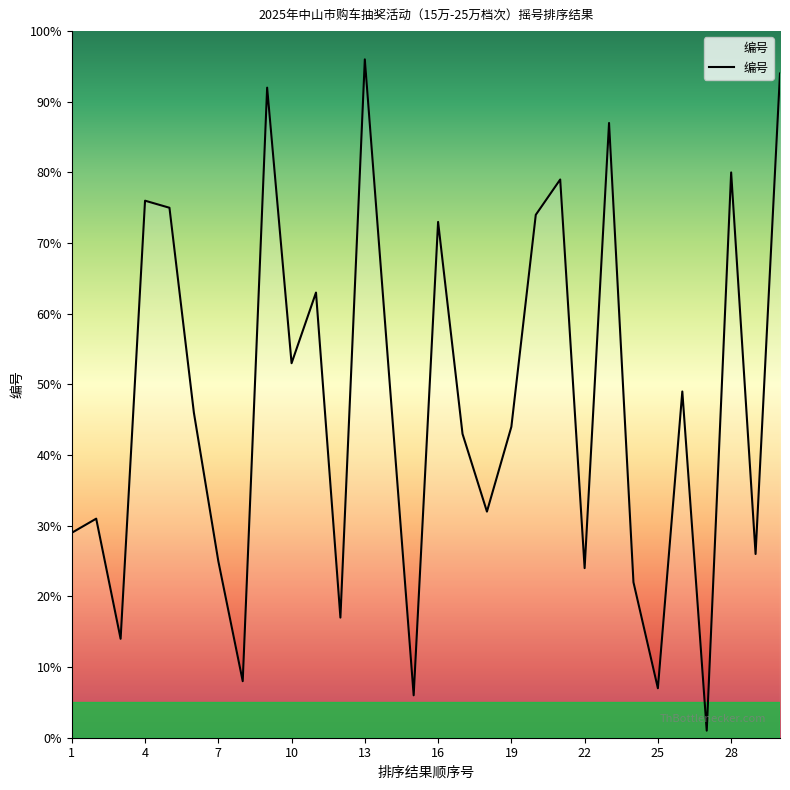

How many interior local peaks (higher than both neighbors) does the data have?

10